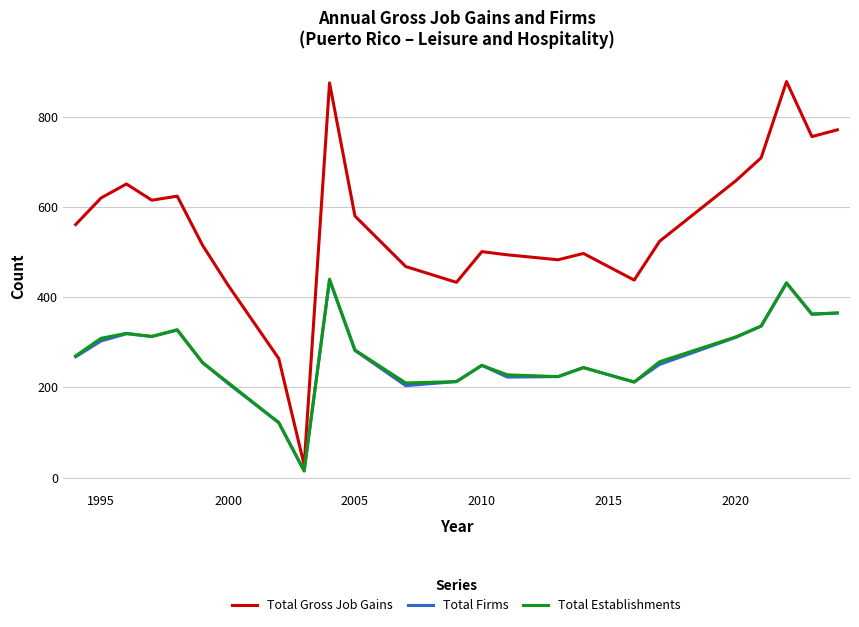

Which series has the widest spread of values?

Total Gross Job Gains